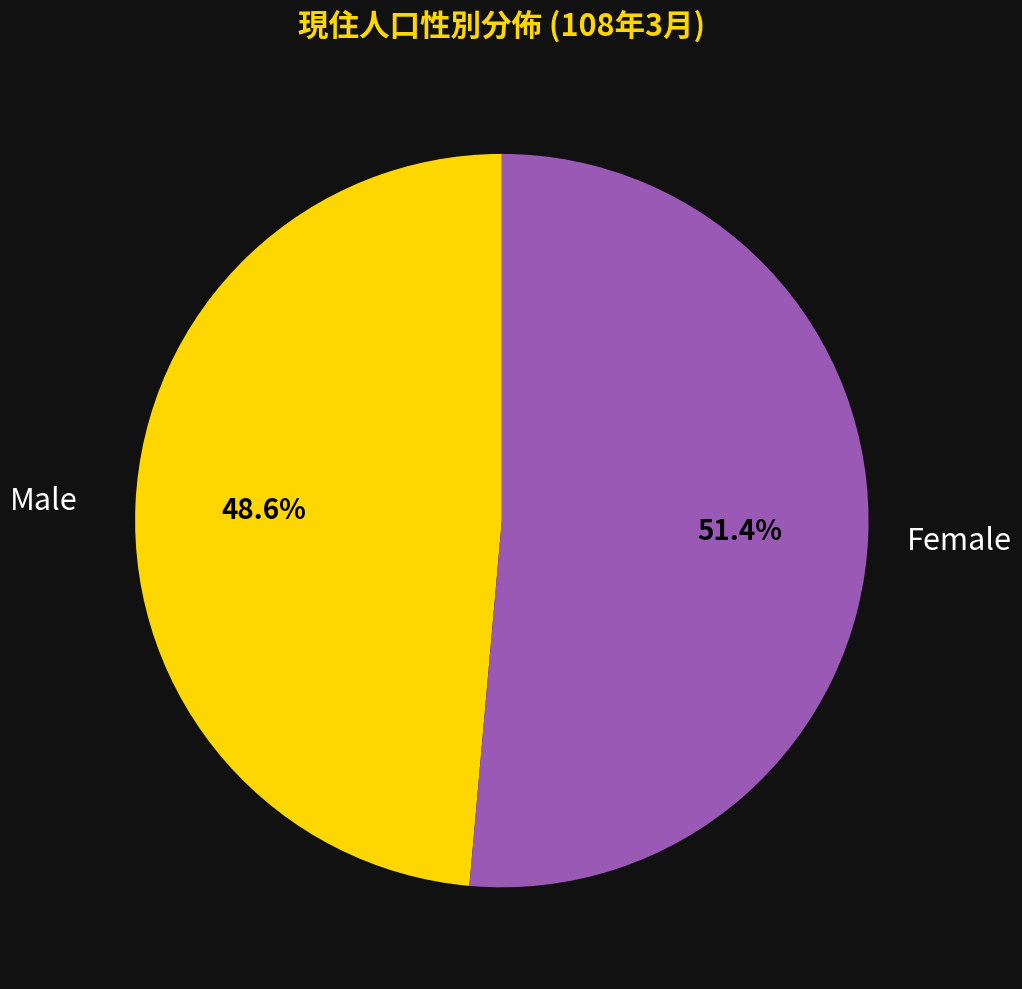

Does any single category account for the majority?

Yes